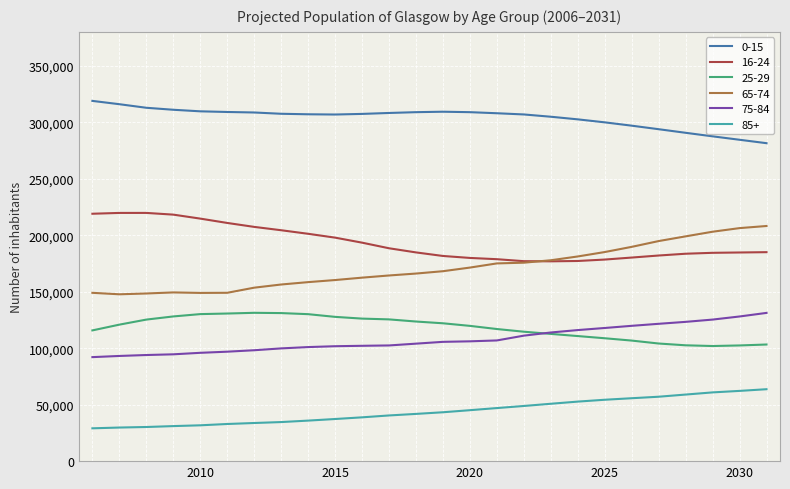

What is the minimum value shown in the chart?

29060